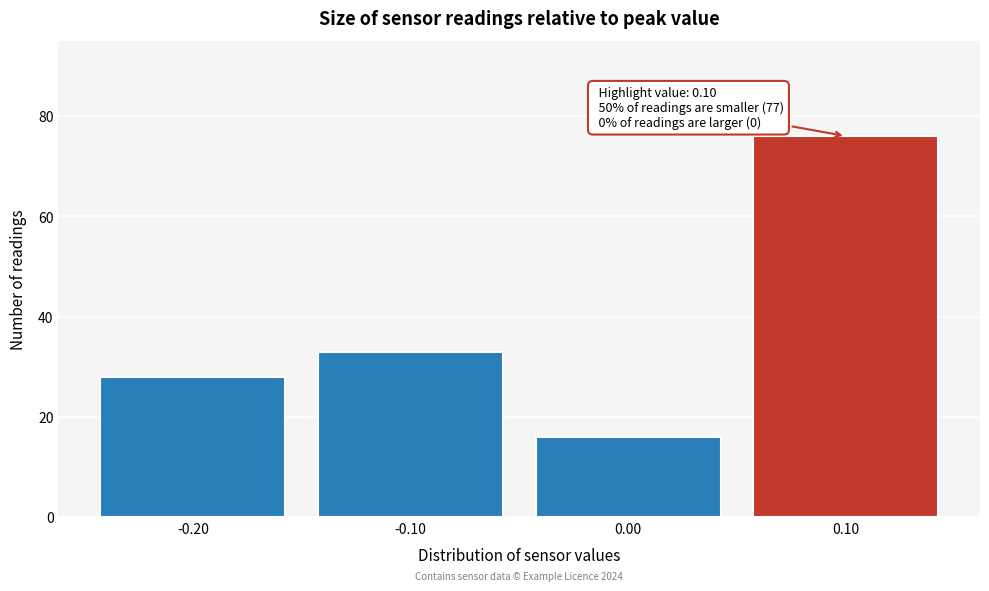

Which range on the x-axis has the tallest bar?

0.05 to 0.15